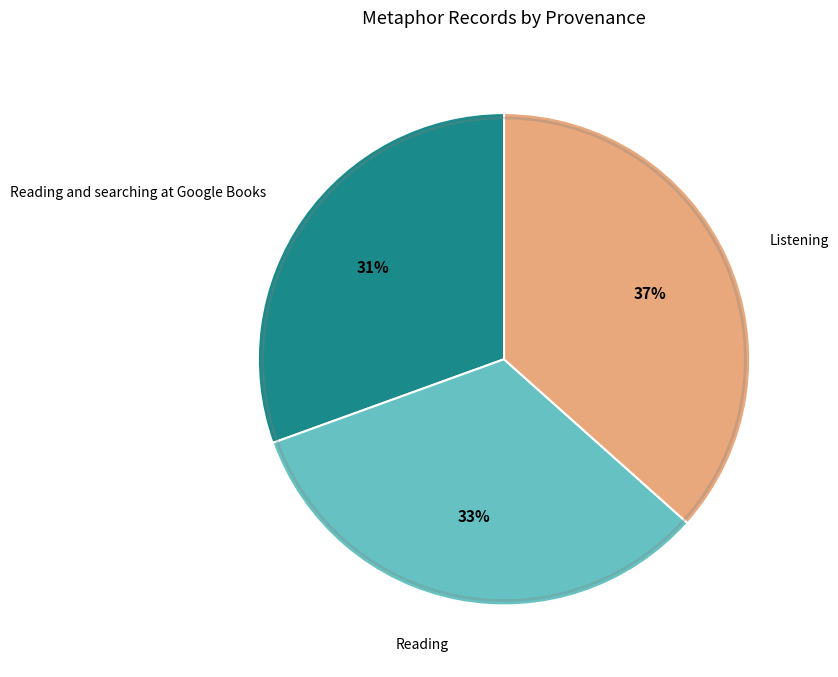

Does Reading and searching at Google Books account for over 50% of the chart?

No